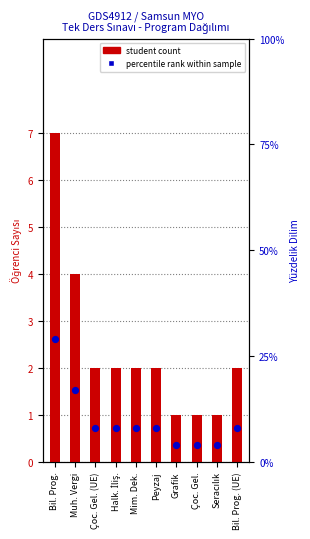

What is the total value across all series at Çoc. Gel.?

5